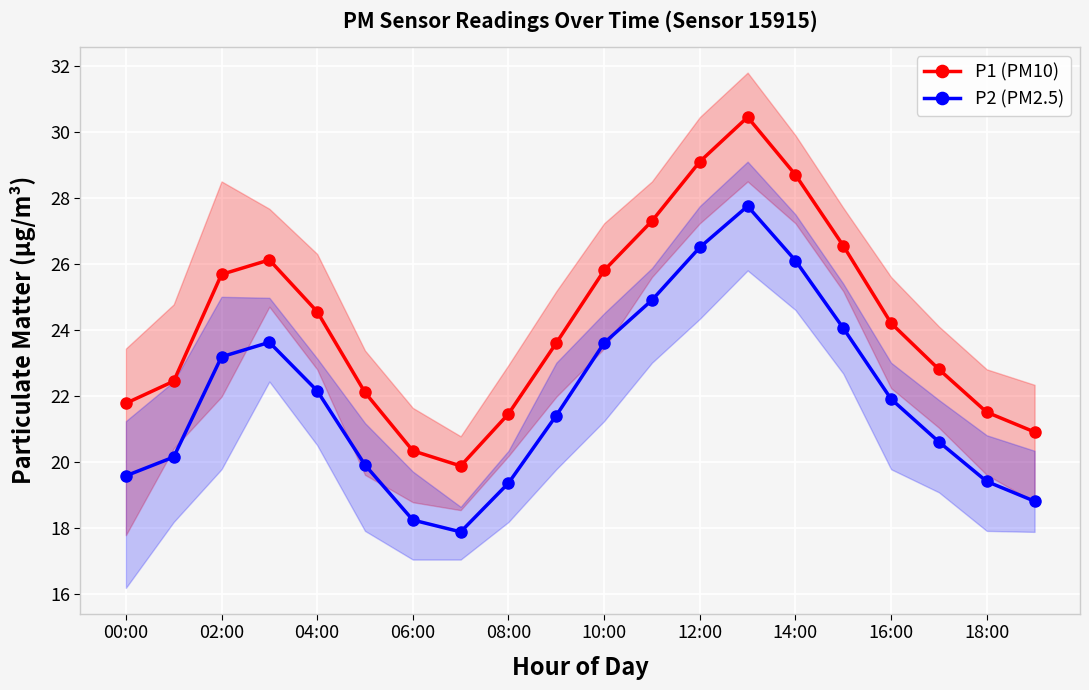

True or false: P2 (PM2.5) and P1 (PM10) cross at least once.

False